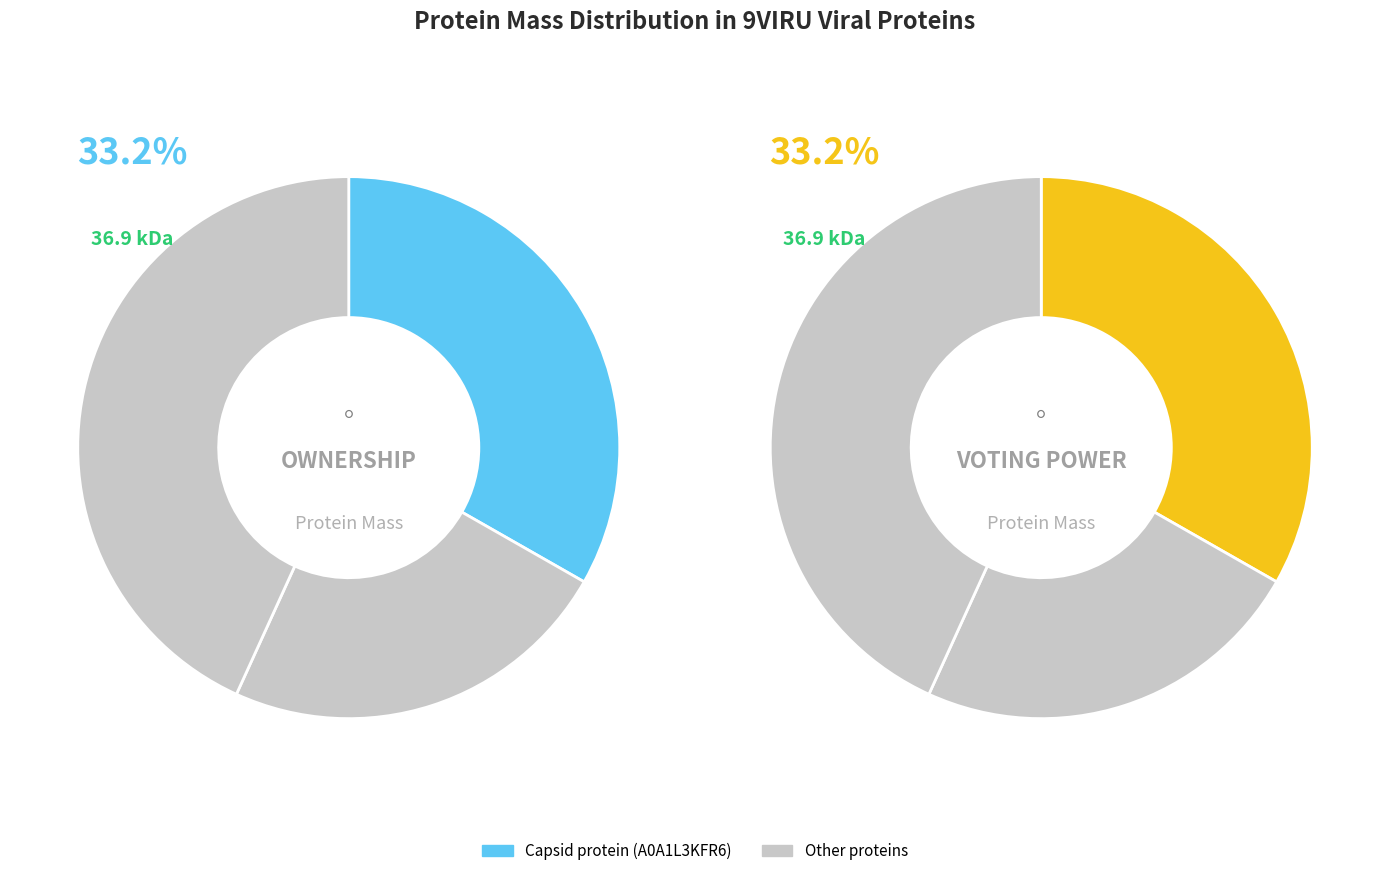

Is Capsid protein (A0A1L3KFR6) the majority of the pie?

No